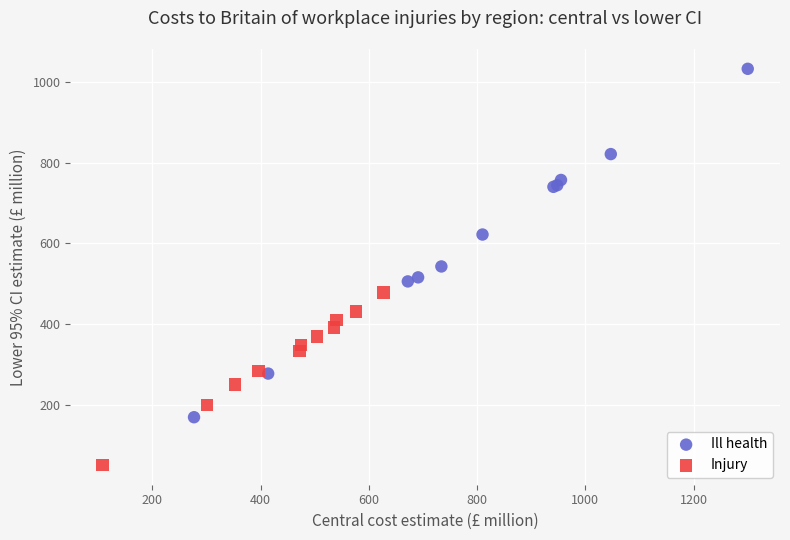

Which series has the widest spread of Y values?

Ill health